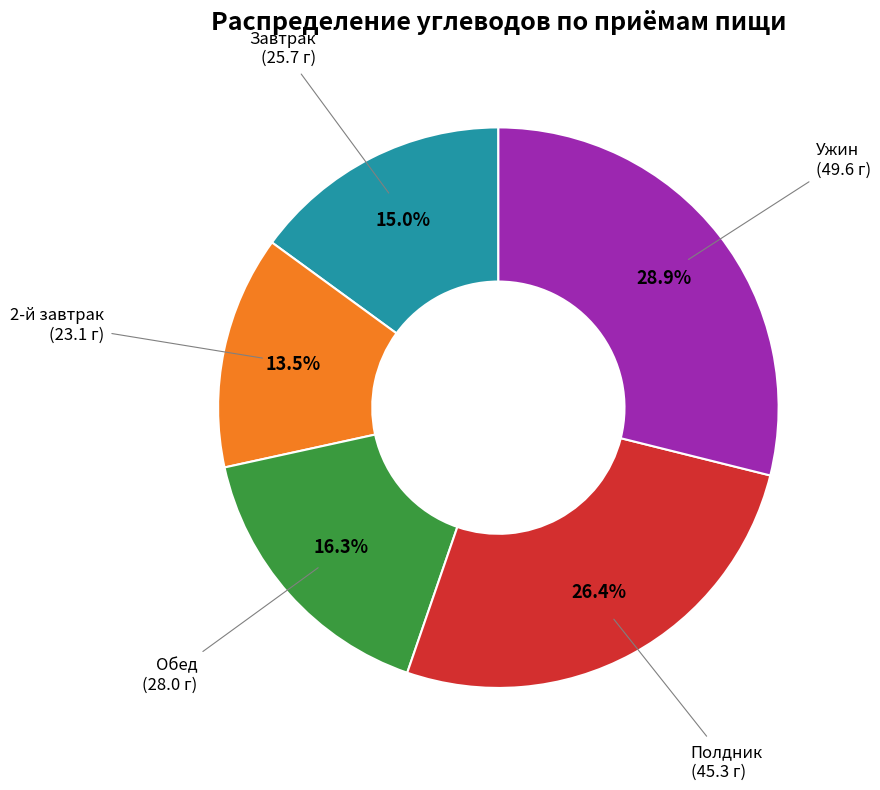

Is there any slice that represents more than half of the pie?

No